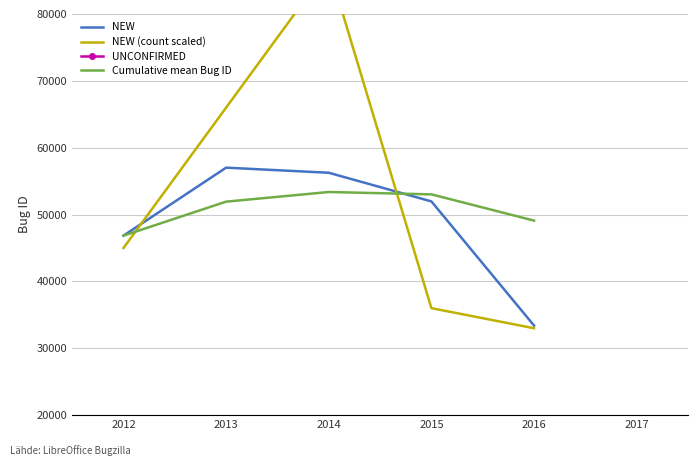

Is the value of Cumulative mean Bug ID at 2014 greater than the value of NEW at 2016?

Yes